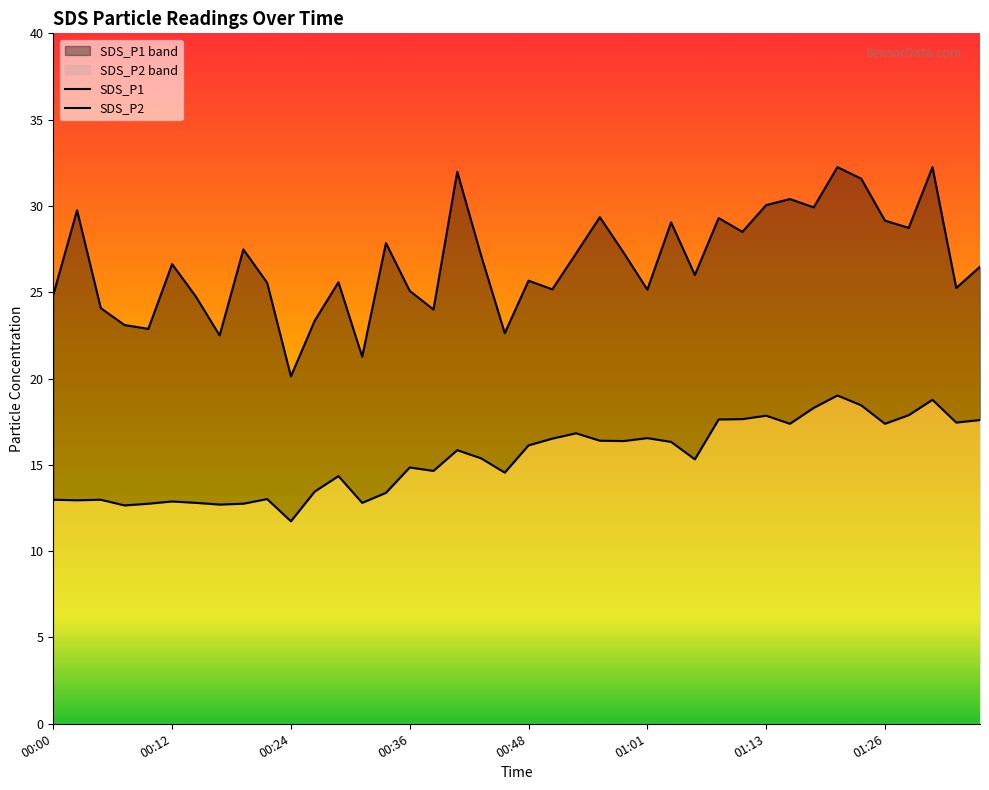

What position from the left is 28?

29